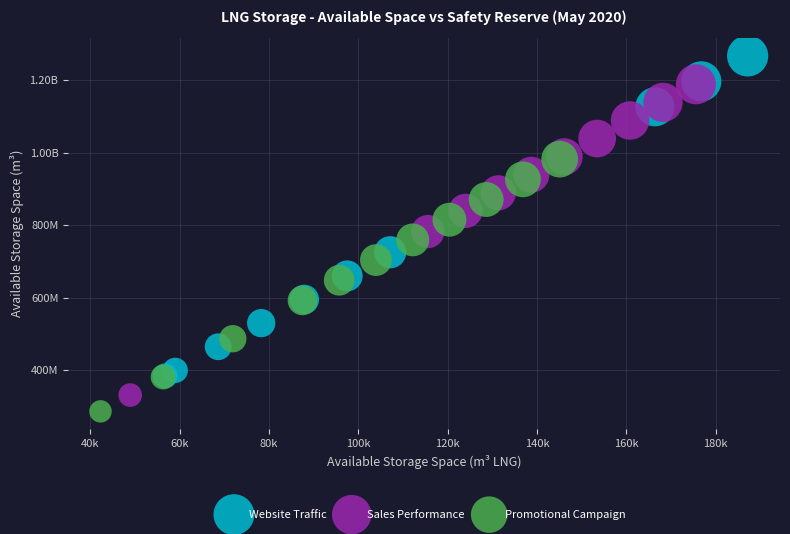

What are all the series names shown in the legend?

Website Traffic, Sales Performance, Promotional Campaign